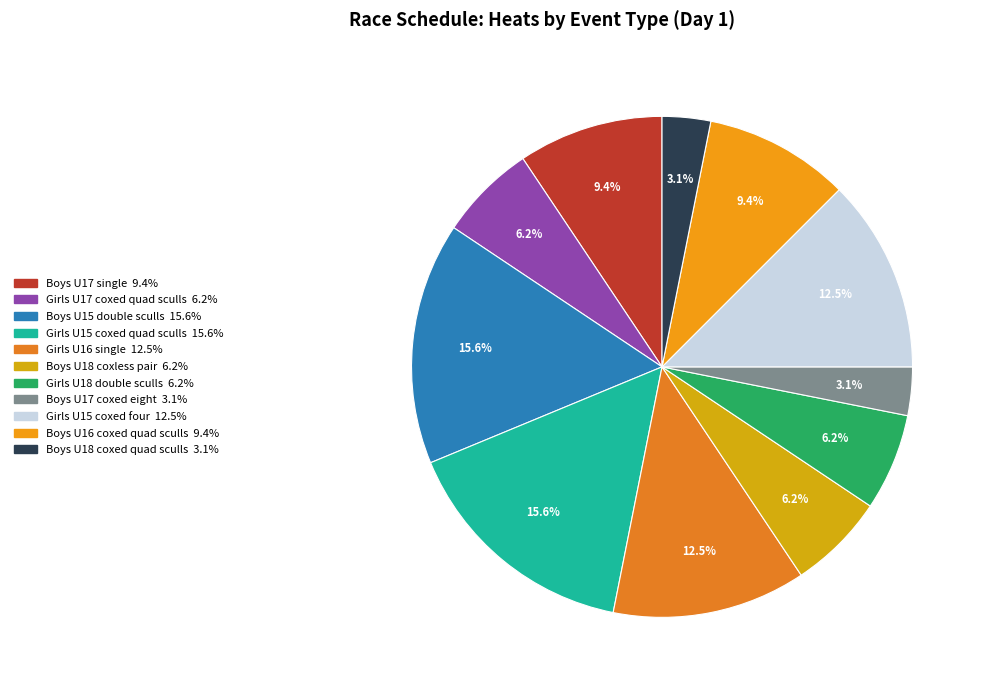

To the nearest percent, what is the combined percentage of Girls U15 coxed four and Girls U16 single?

25%